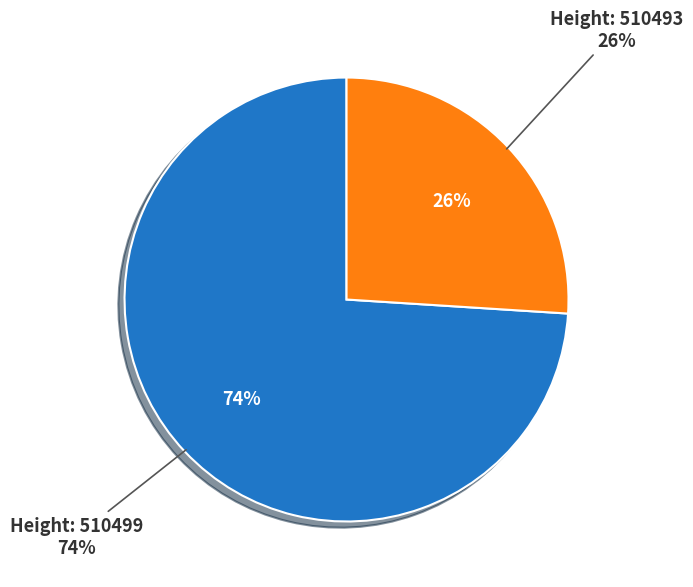

Is there any slice that represents more than half of the pie?

Yes